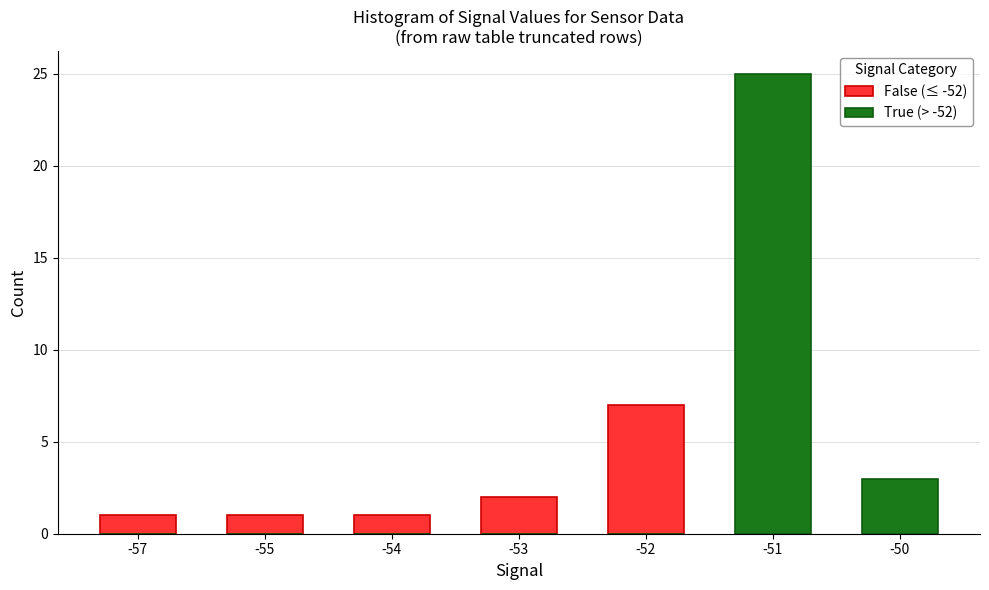

At which category is the sum across all series the highest?

-51